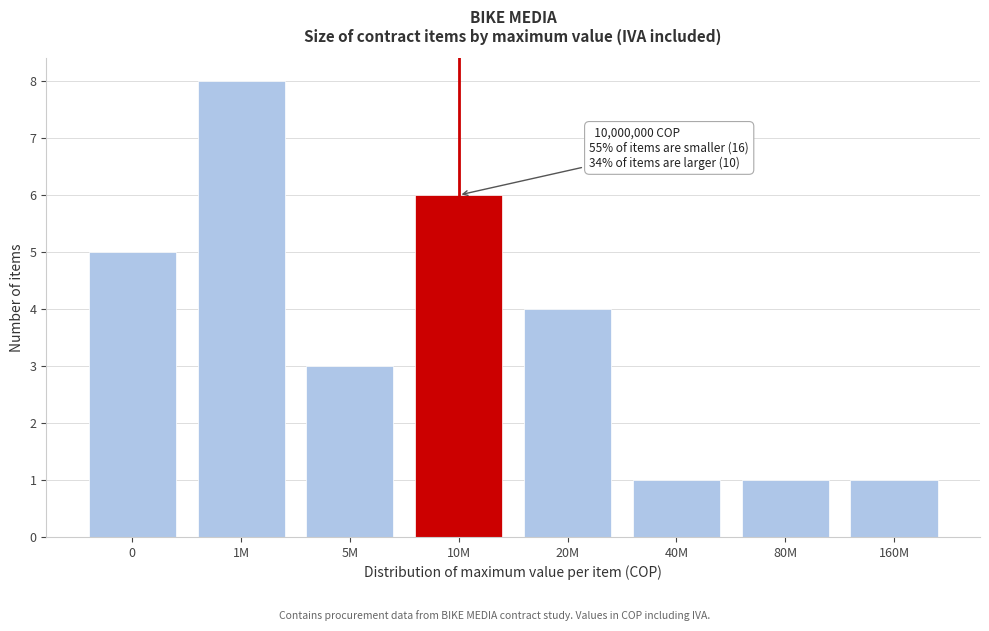

Reading left to right, transcribe all the data shown in this chart.

0=5	1M=8	5M=3	10M=6	20M=4	40M=1	80M=1	160M=1